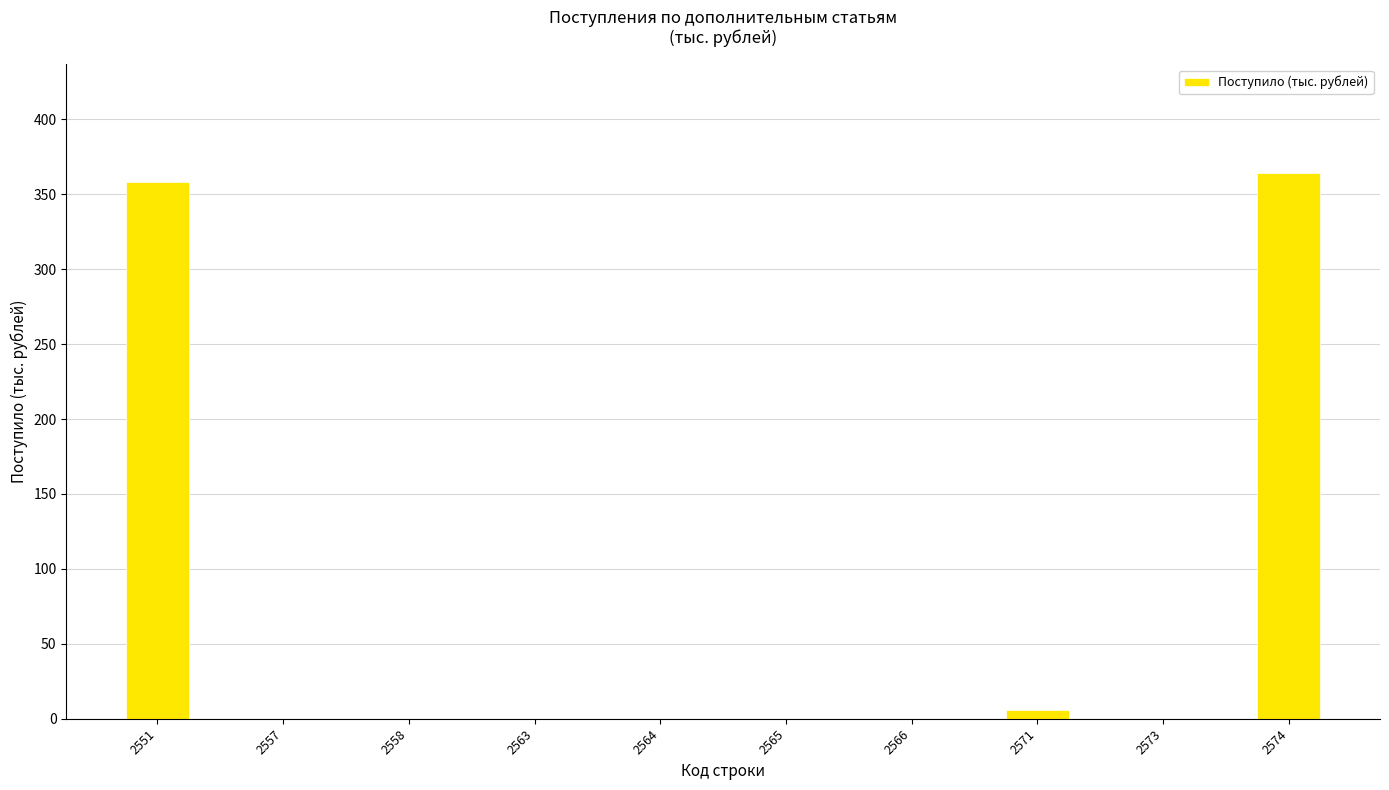

Between 2564 and 2574, which is larger?

2574